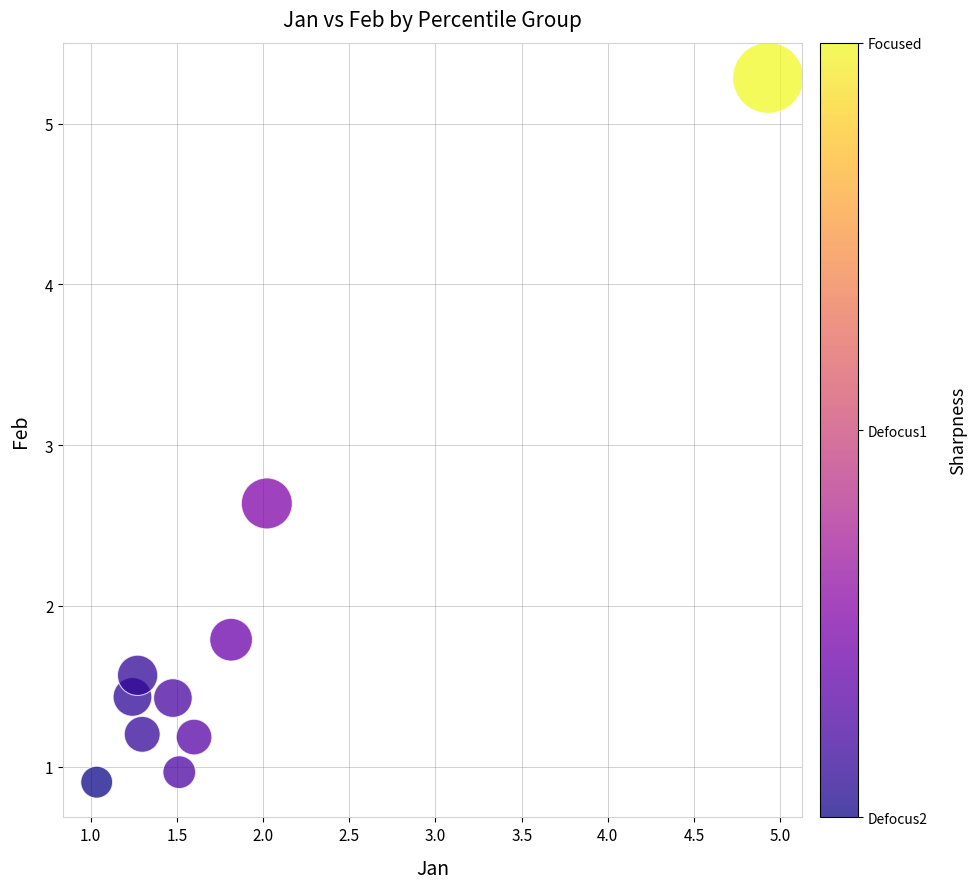

What is the average X value?

1.8